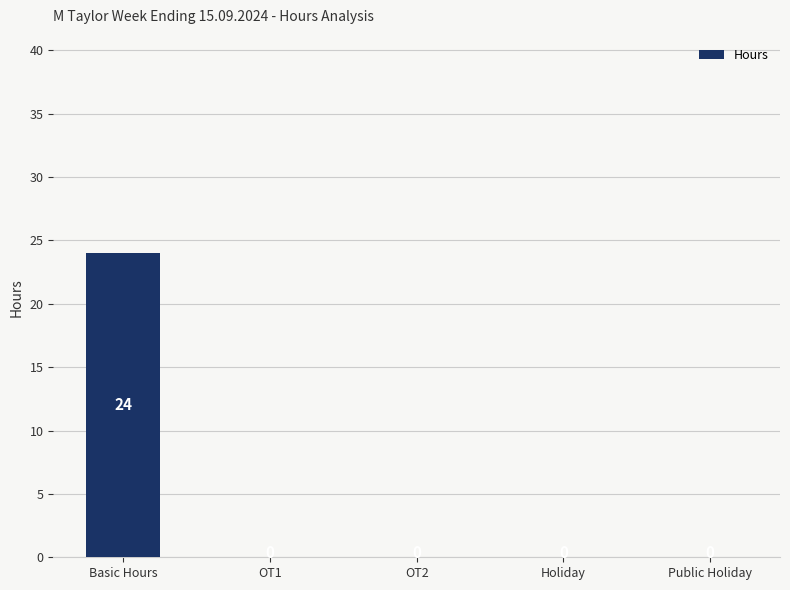

True or false: the data shows 0 at Holiday.

True